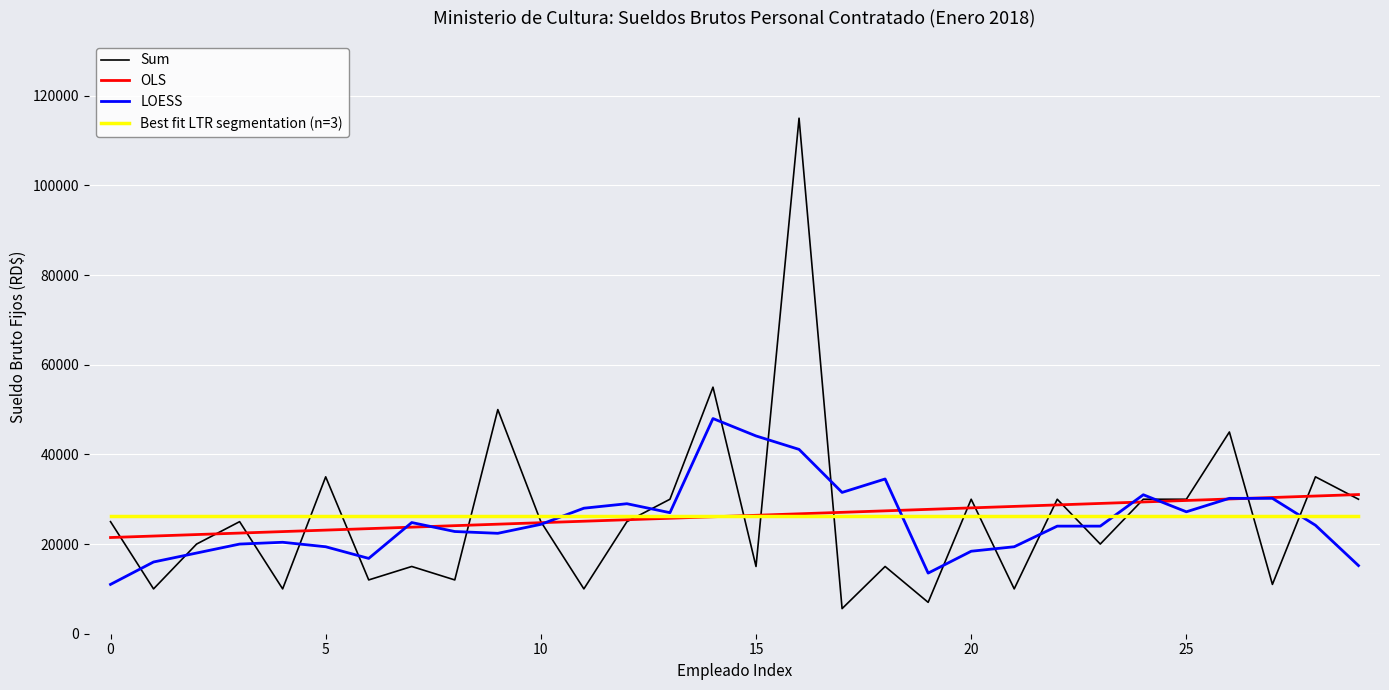

What is the maximum value for Sum?

115000.0